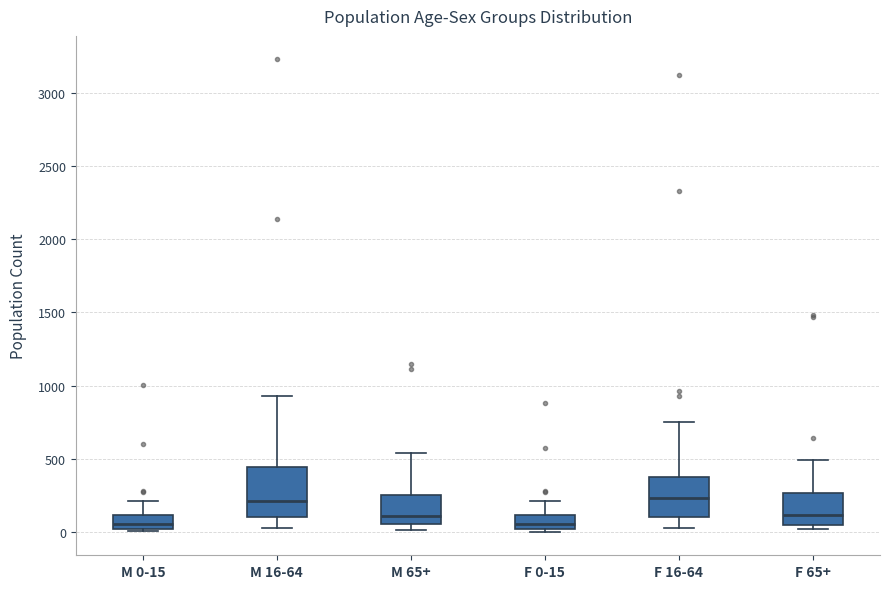

Reading left to right, read every box against the y-axis: the position of its median line, the range the box covers, and the ends of its whiskers. The values are not printed on the chart, so give them approximately, as read against the axis.

M 0-15: median 50, box 0 to 100, whiskers 0 (just below the box's lower edge) to 200
M 16-64: median 200, box 100 to 450, whiskers 50 to 950
M 65+: median 100, box 50 to 250, whiskers 0 to 550
F 0-15: median 50, box 0 to 100, whiskers 0 (just below the box's lower edge) to 200
F 16-64: median 250, box 100 to 400, whiskers 50 to 750
F 65+: median 100, box 50 to 250, whiskers 0 to 500